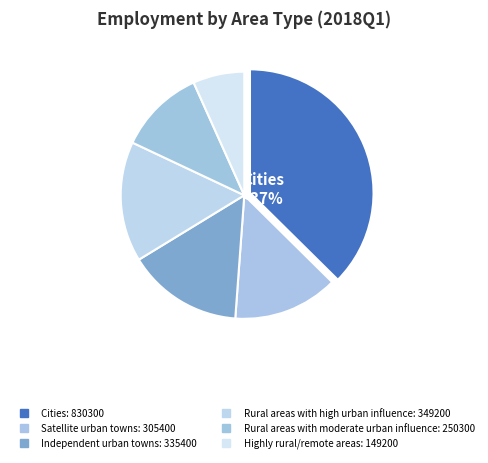

True or false: Highly rural/remote areas accounts for 14% of the total.

False